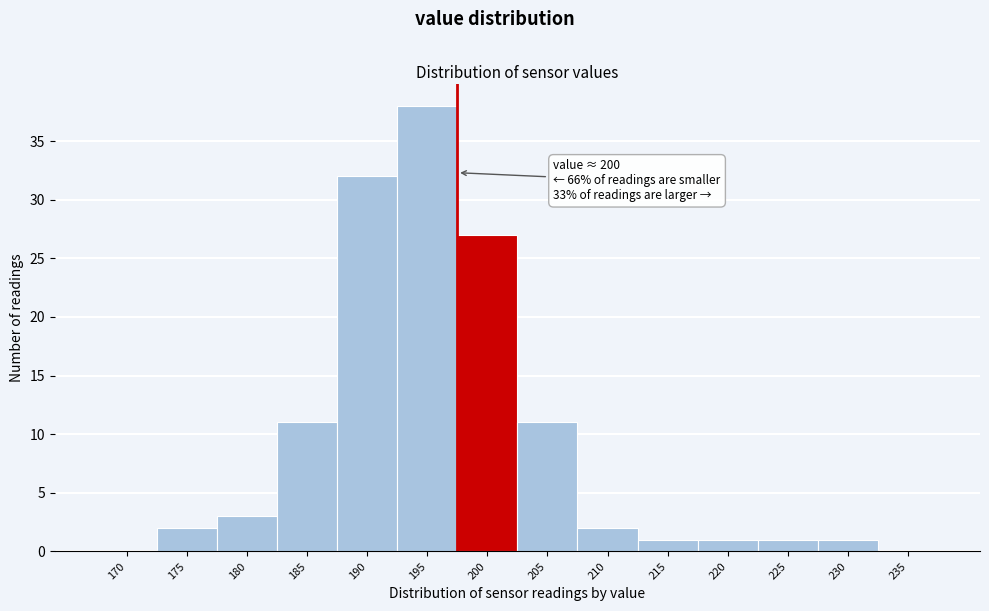

Reading left to right, transcribe all the data shown in this chart.

170=0	175=2	180=3	185=11	190=32	195=38	200=27	205=11	210=2	215=1	220=1	225=1	230=1	235=0